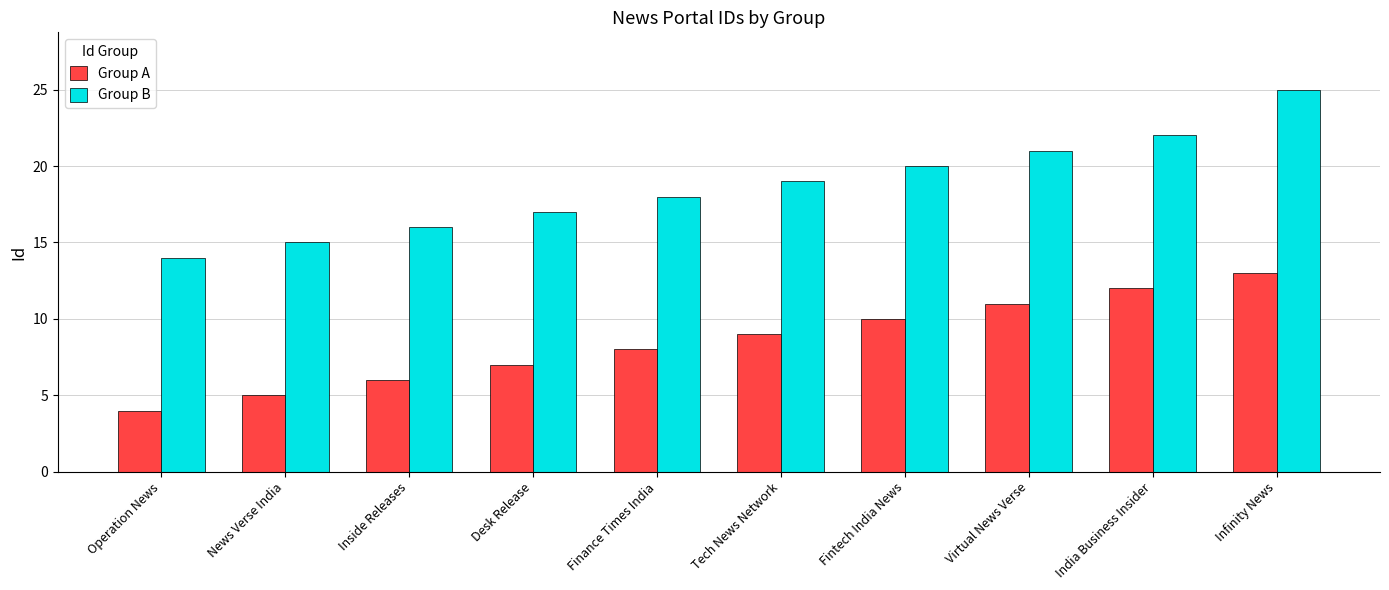

What is the difference between the highest and lowest values at Virtual News Verse?

10